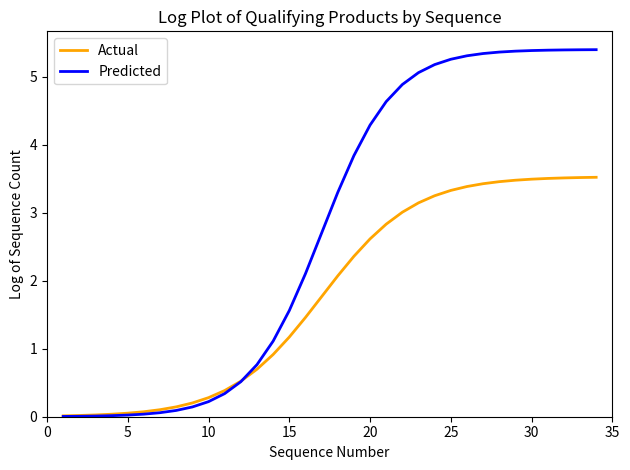

What is the difference between the maximum and second lowest values in the Predicted series?

5.4